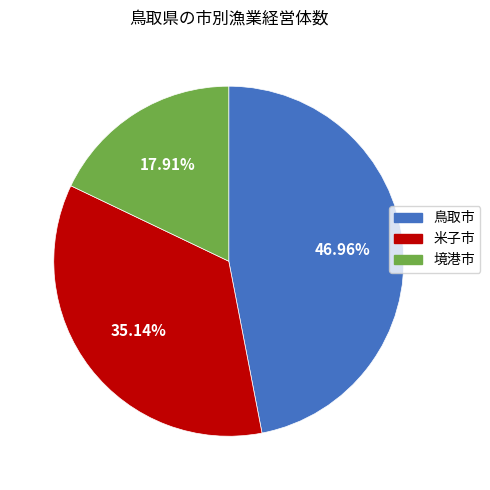

True or false: 米子市 accounts for 21% of the total.

False